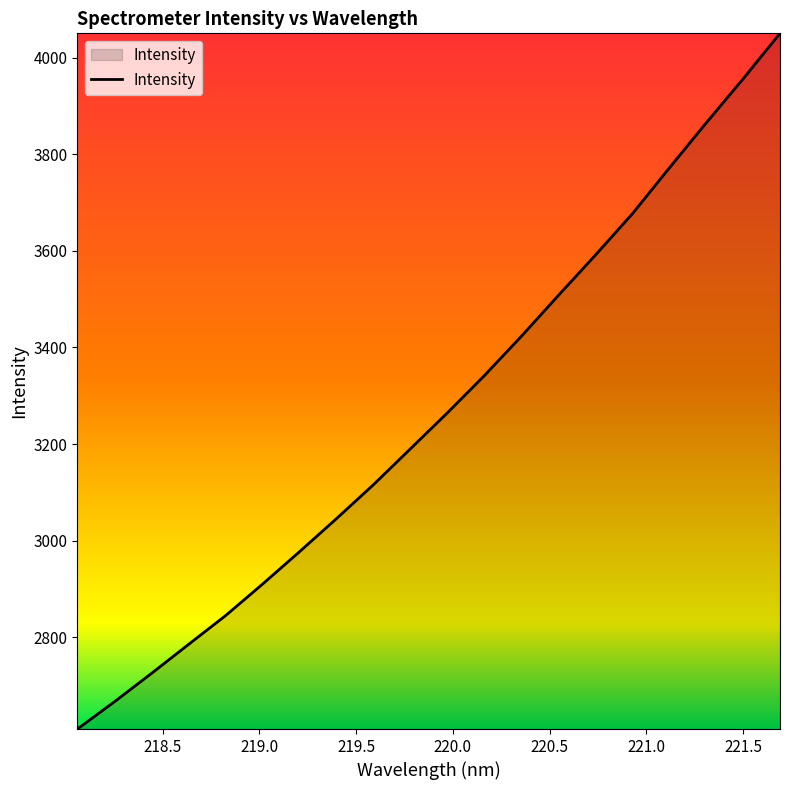

What is the difference between the maximum and minimum values?

1440.5